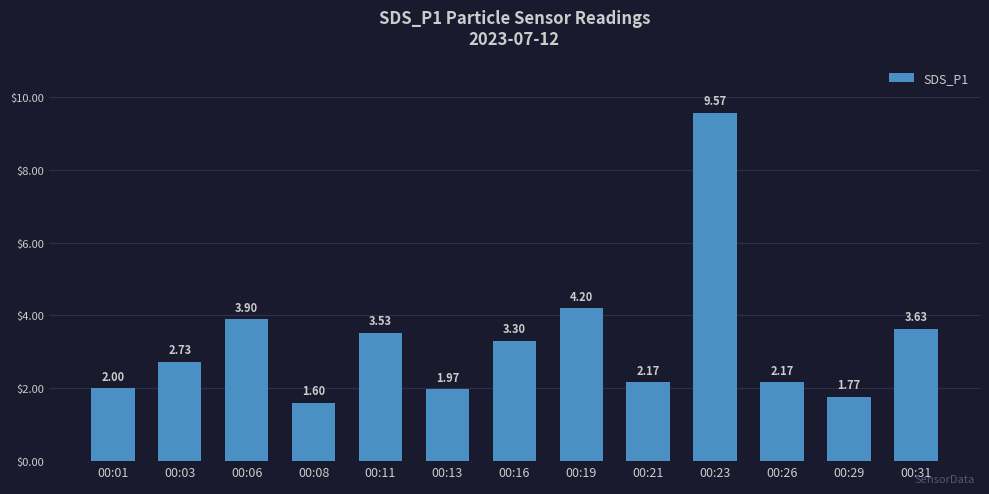

What is the sum of the values at 00:21 and 00:01?

4.2